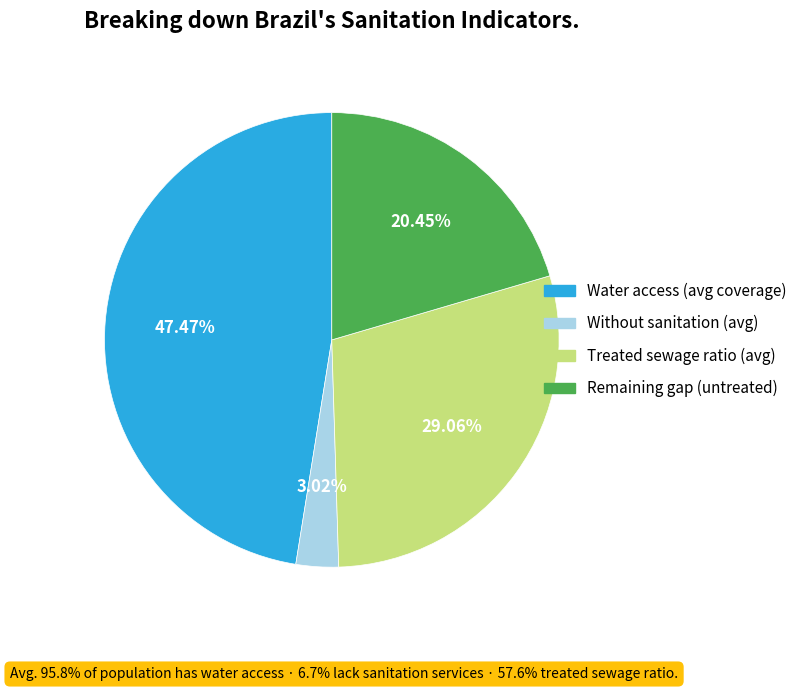

Is there a majority slice in this chart?

No